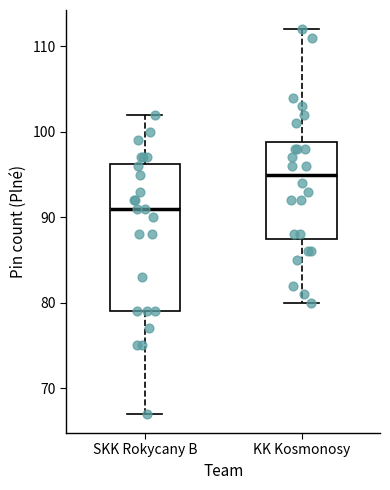

Which box is the tallest, from its lower edge to its upper edge?

SKK Rokycany B